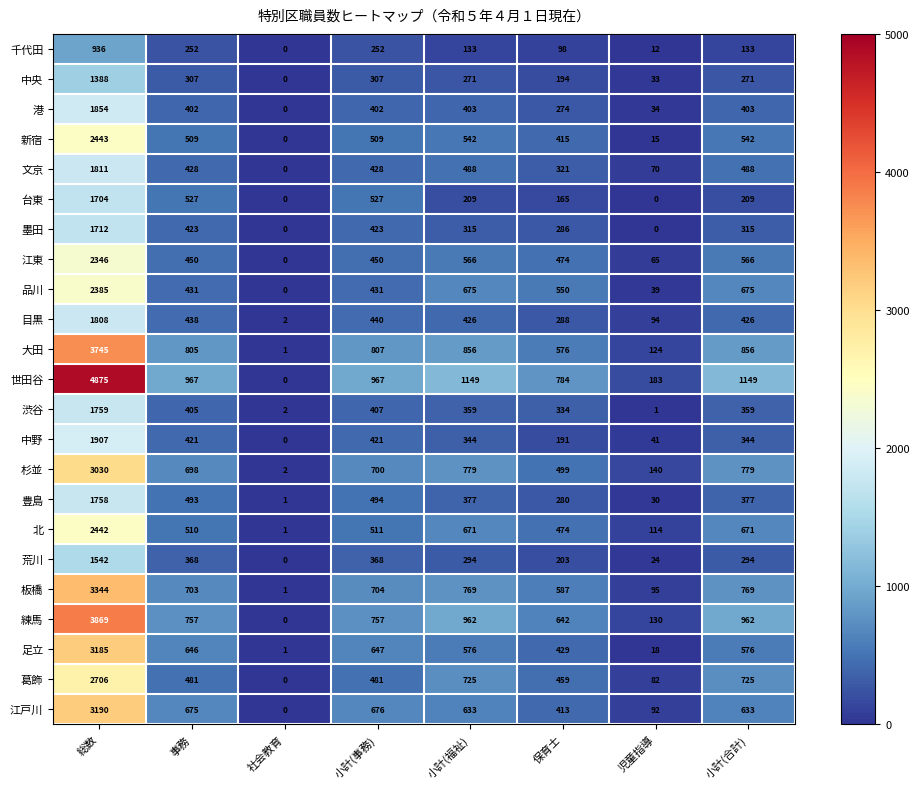

What is the difference between the highest and lowest values at 小計(福祉)?

1016